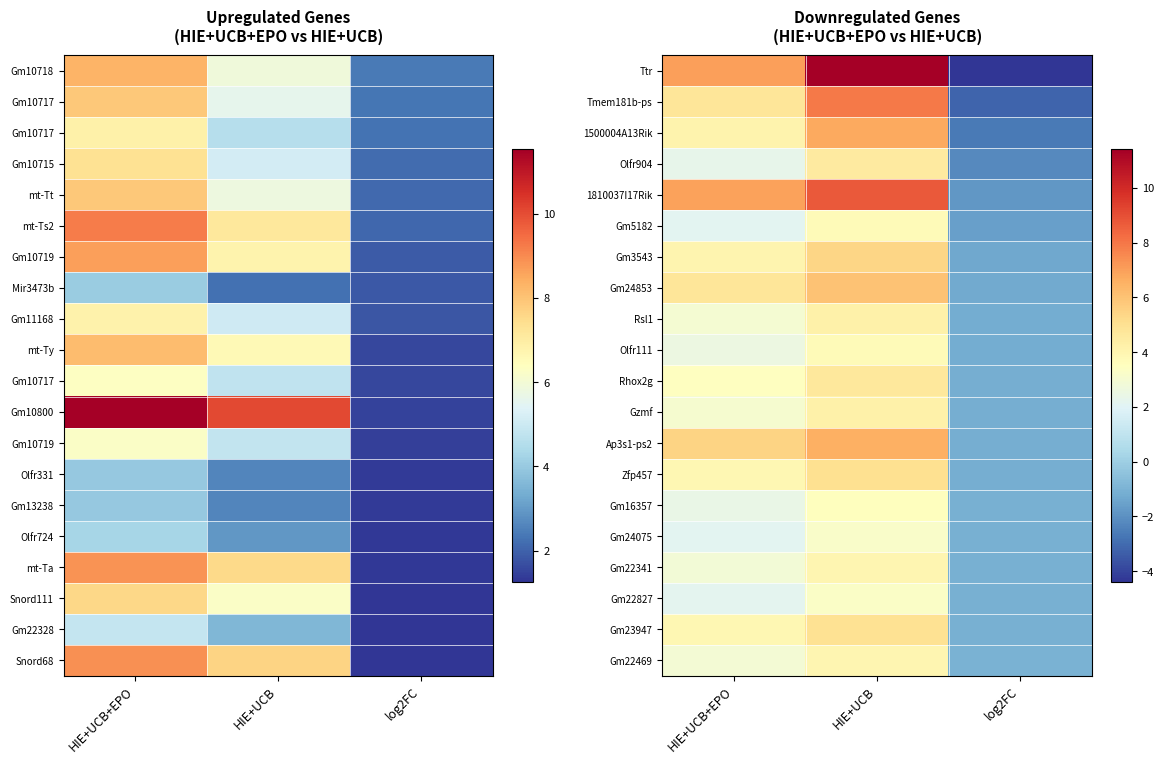

What is the lowest value of the Gm5182 series?

-1.6